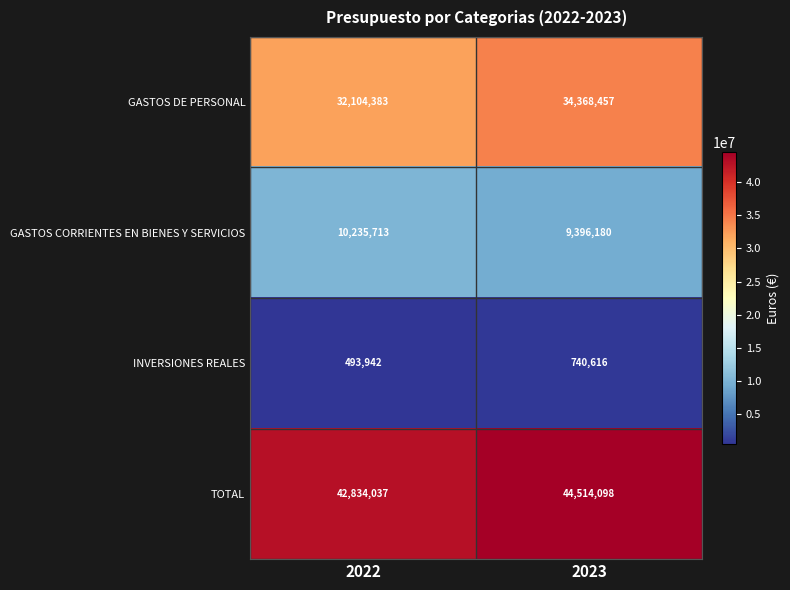

Which label corresponds to the smallest value in the chart?

2022